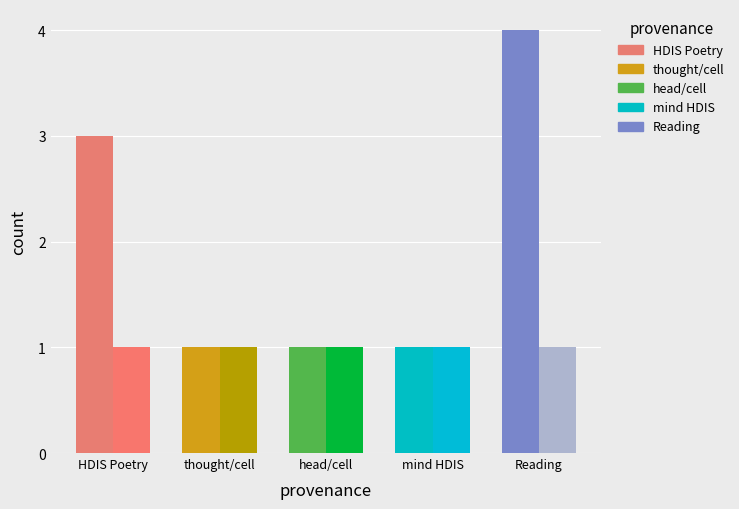

What is the total value across all series at head/cell?

2